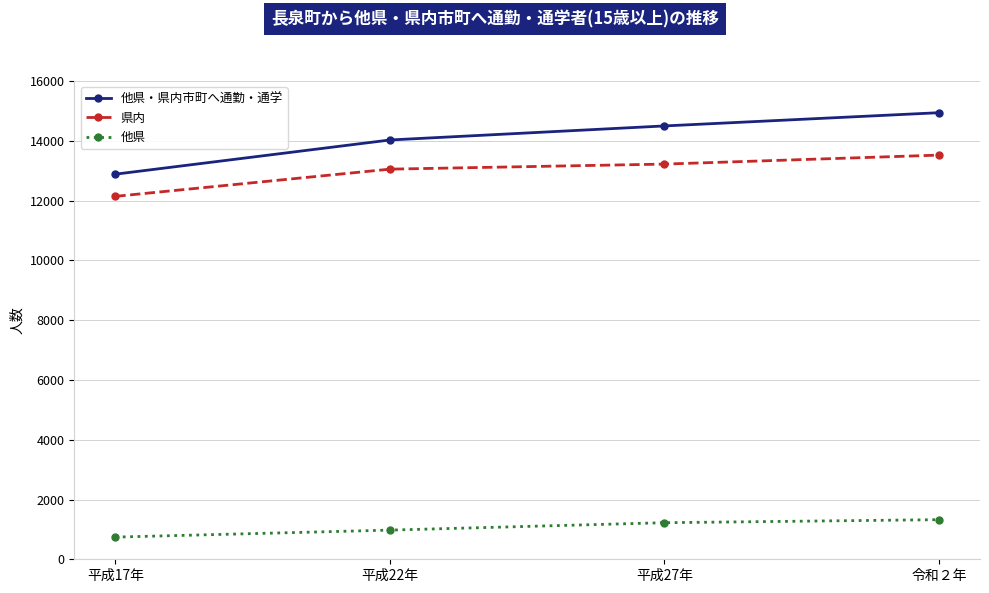

Does the chart display data point markers on the line(s)?

Yes